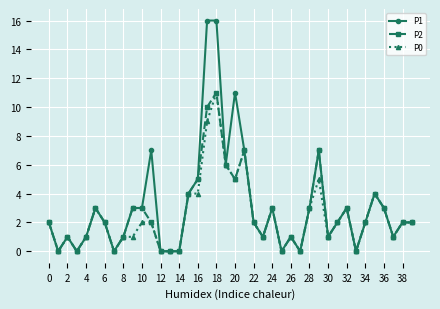

Reading left to right, what are all the values shown in this chart?

P1: 2	0	1	0	1	3	2	0	1	3	3	7	0	0	0	4	5	16	16	6	11	7	2	1	3	0	1	0	3	7	1	2	3	0	2	4	3	1	2	2
P2: 2	0	1	0	1	3	2	0	1	3	3	2	0	0	0	4	5	10	11	6	5	7	2	1	3	0	1	0	3	7	1	2	3	0	2	4	3	1	2	2
P0: 2	0	1	0	1	3	2	0	1	1	2	2	0	0	0	4	4	9	11	6	5	7	2	1	3	0	1	0	3	5	1	2	3	0	2	4	3	1	2	2